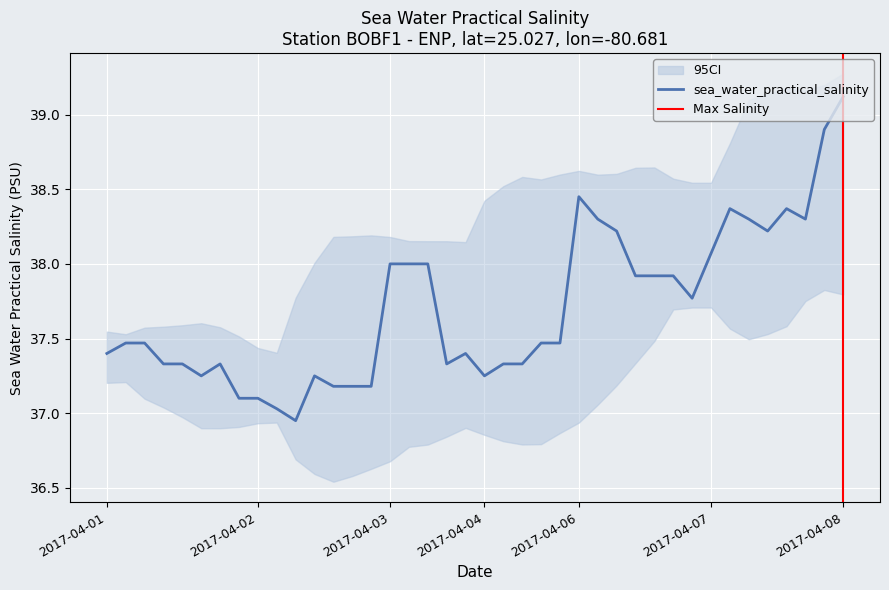

What is the maximum value for sea_water_practical_salinity?

39.1